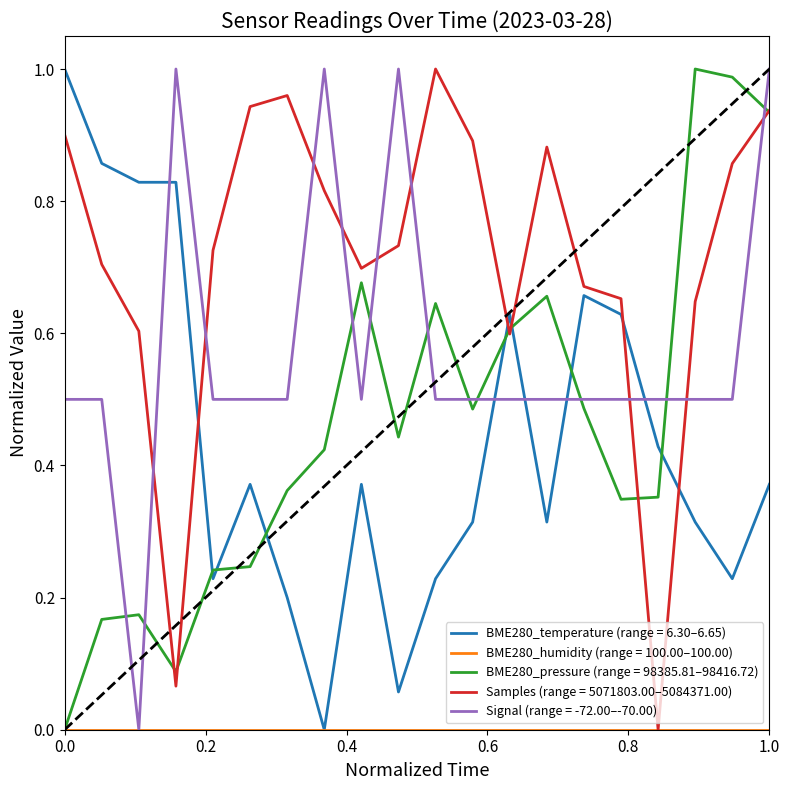

True or false: BME280_temperature (range = 6.30–6.65) and Signal (range = -72.00–-70.00) intersect in this chart.

True